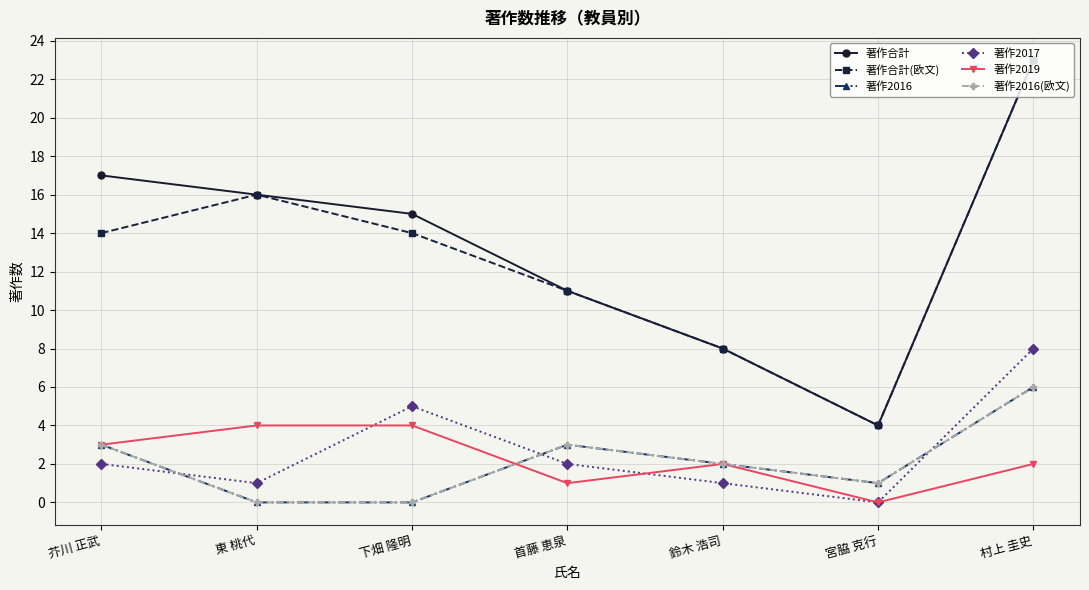

Reading left to right, transcribe all the data shown in this chart.

著作合計: 17	16	15	11	8	4	23
著作合計(欧文): 14	16	14	11	8	4	23
著作2016: 3	0	0	3	2	1	6
著作2017: 2	1	5	2	1	0	8
著作2019: 3	4	4	1	2	0	2
著作2016(欧文): 3	0	0	3	2	1	6